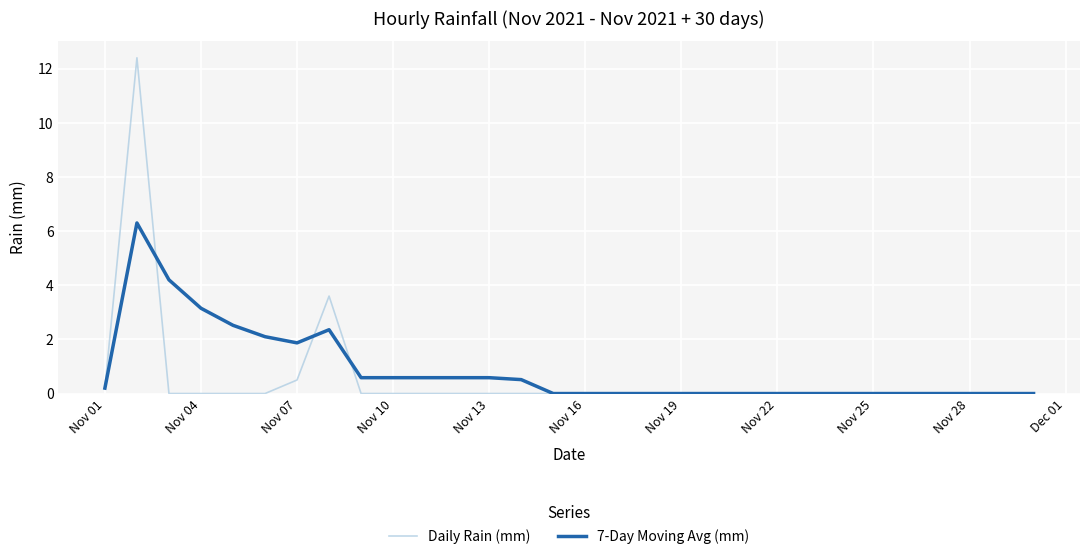

Rank the series by their average value, from lowest to highest.

Daily Rain (mm), 7-Day Moving Avg (mm)